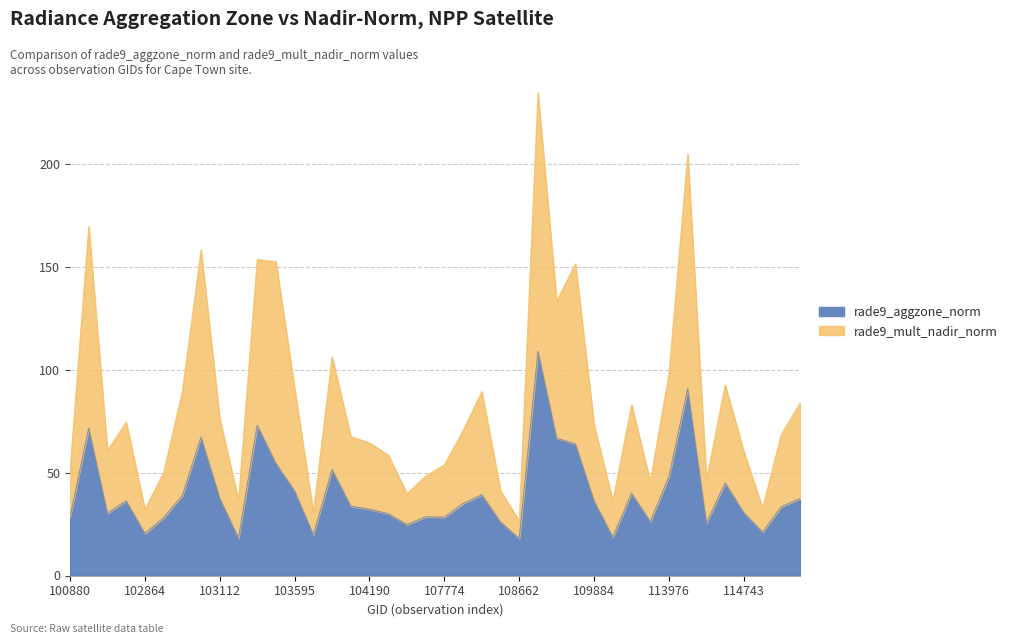

True or false: rade9_aggzone_norm and rade9_mult_nadir_norm intersect in this chart.

False